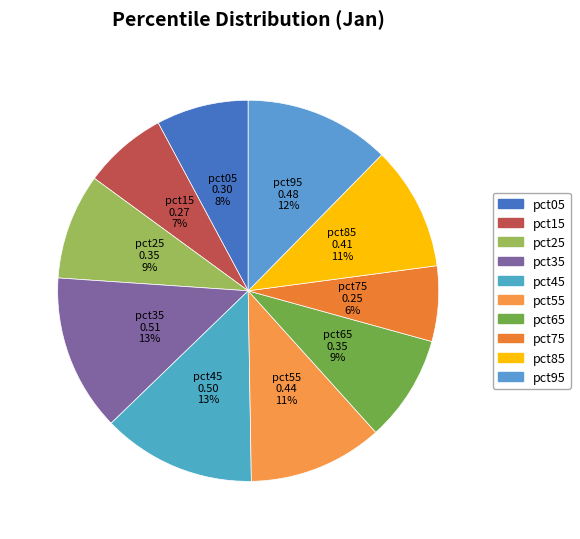

Does pct45 represent more than half of the total?

No